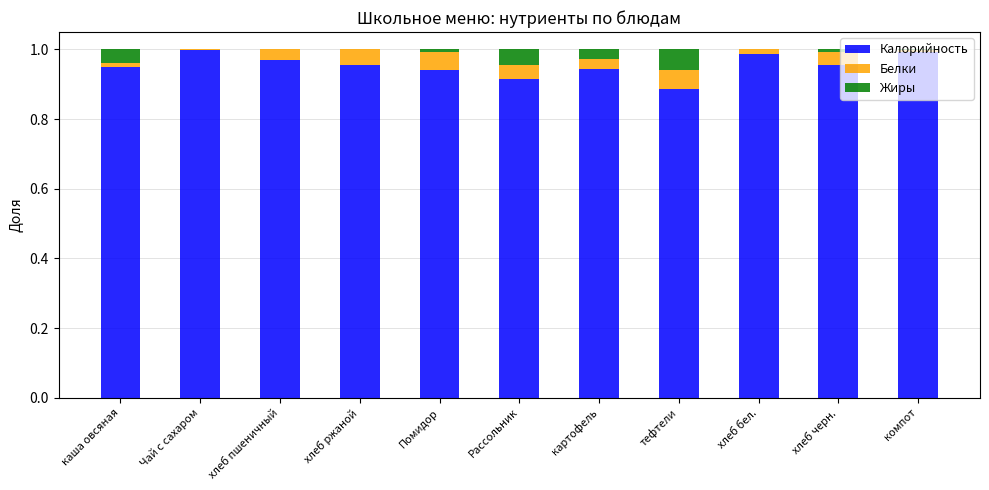

Is it true that Калорийность equals 1.0 at Чай с сахаром?

True